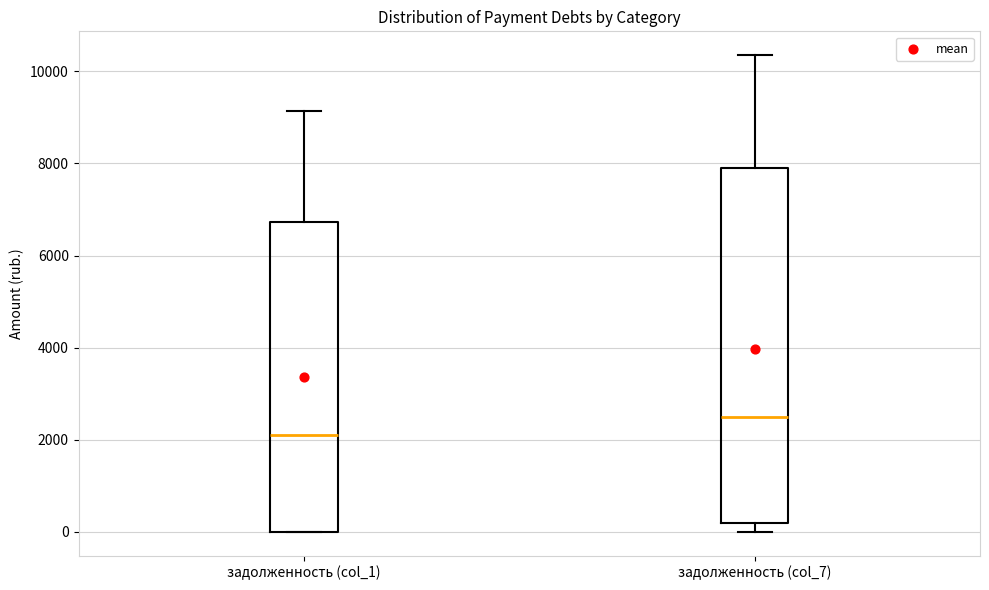

Comparing the boxes themselves (not the whiskers), which one is the tallest?

задолженность (col_7)